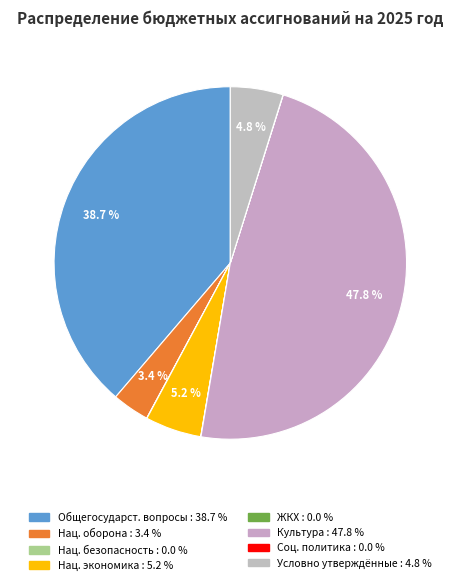

Which slice is the largest?

Культура, кинематография